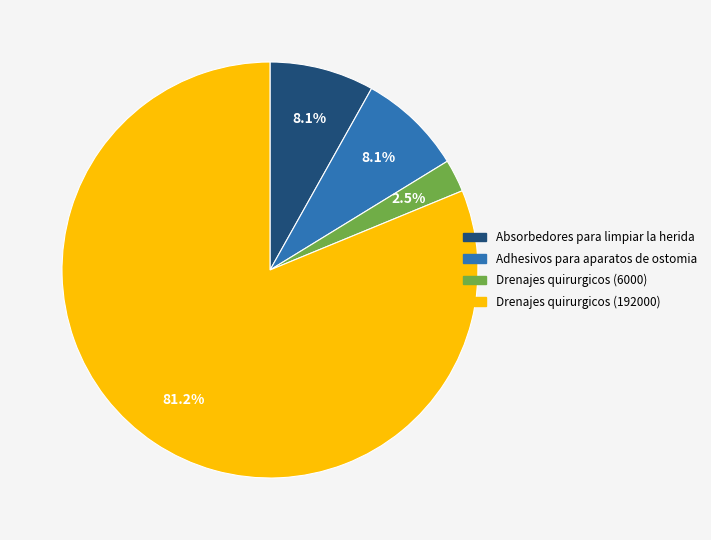

How many slices are in this pie chart?

4